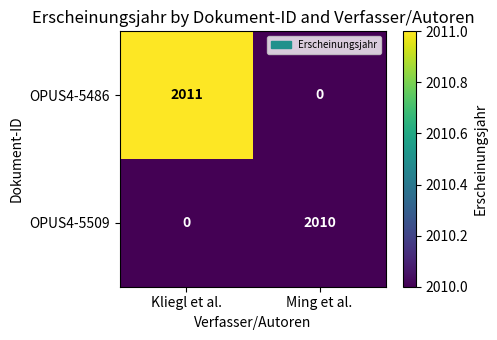

Reading right to left, extract all data points from this chart.

OPUS4-5486: Ming et al.=0	Kliegl et al.=2011
OPUS4-5509: Ming et al.=2010	Kliegl et al.=0